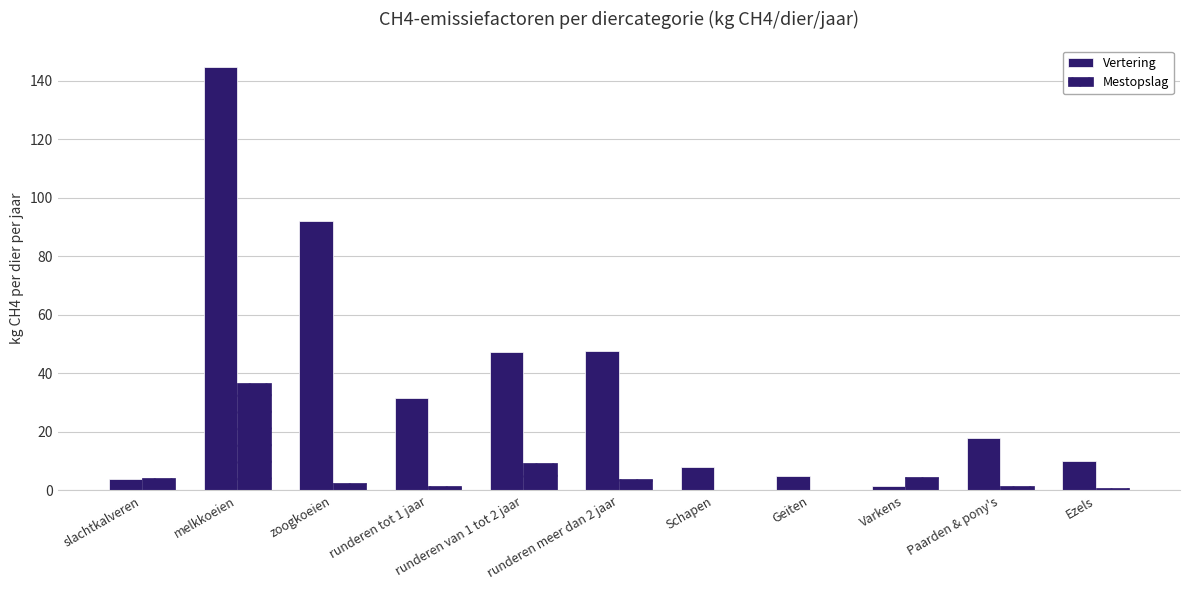

How many distinct data groups are displayed?

2